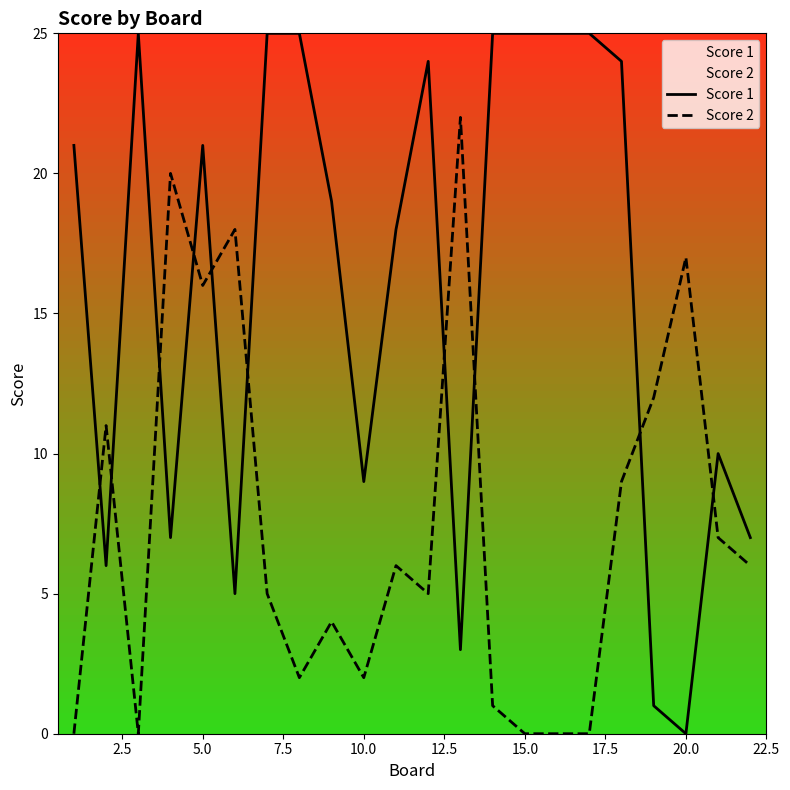

Which series has the widest spread of values?

Score 1